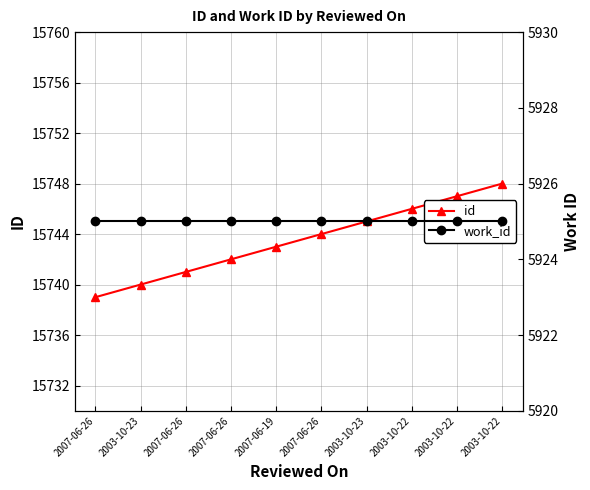

How many lines are shown in the chart?

2